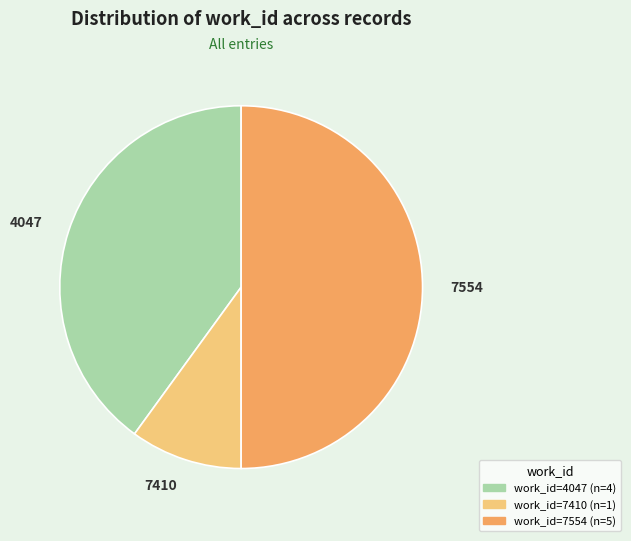

Rank the categories by value from highest to lowest.

7554, 4047, 7410